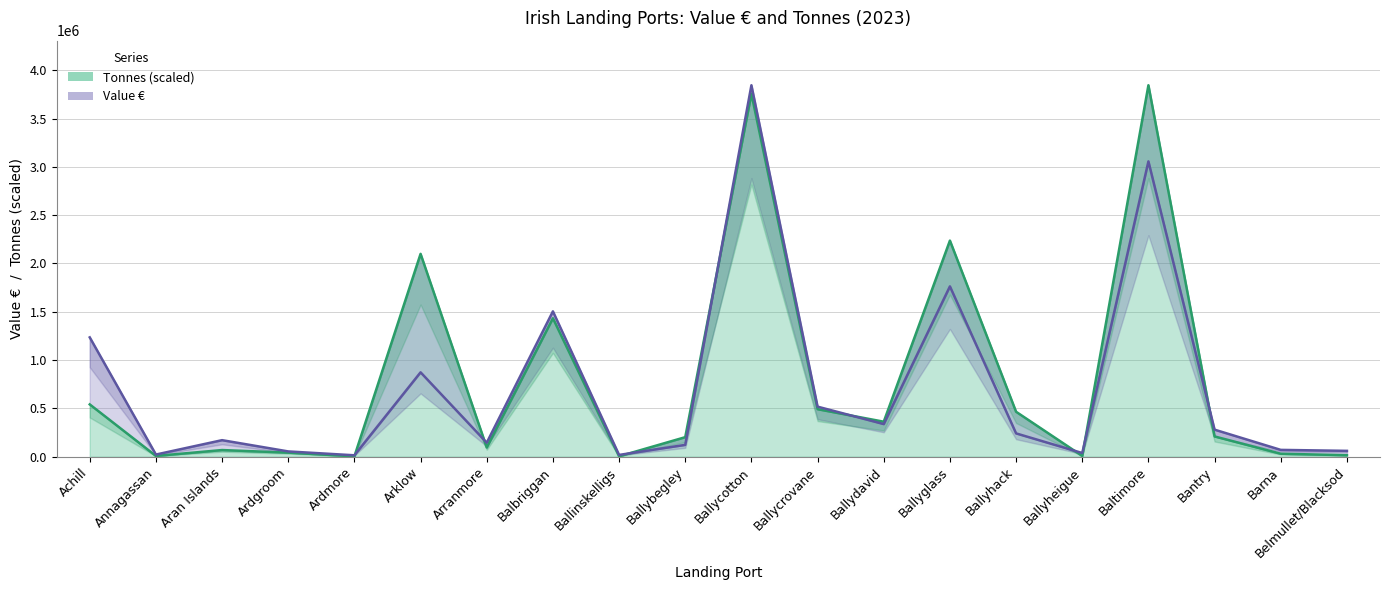

True or false: Tonnes has a value of 68583.2 at Aran Islands.

True